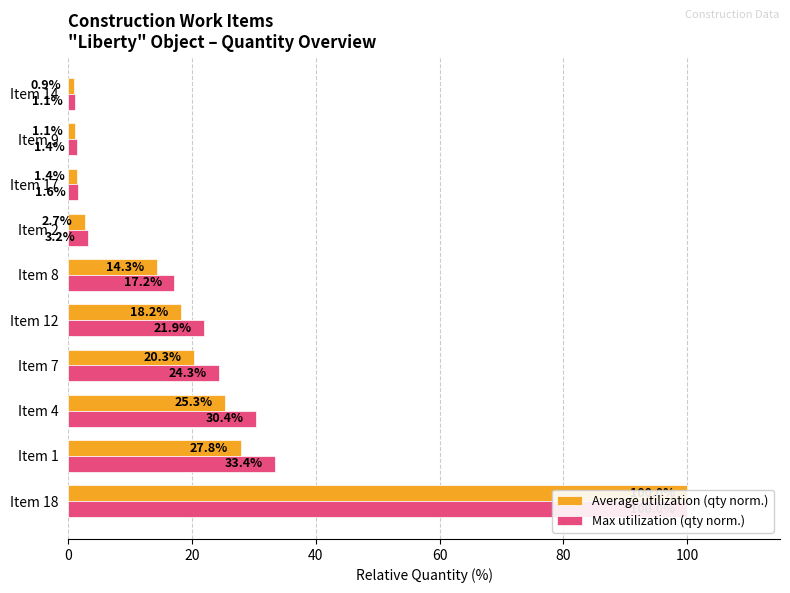

What is the greatest value displayed?

100.0